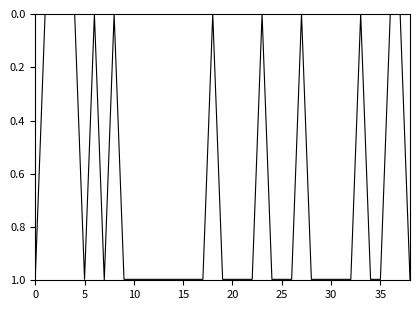

Does the chart display data point markers on the line(s)?

No